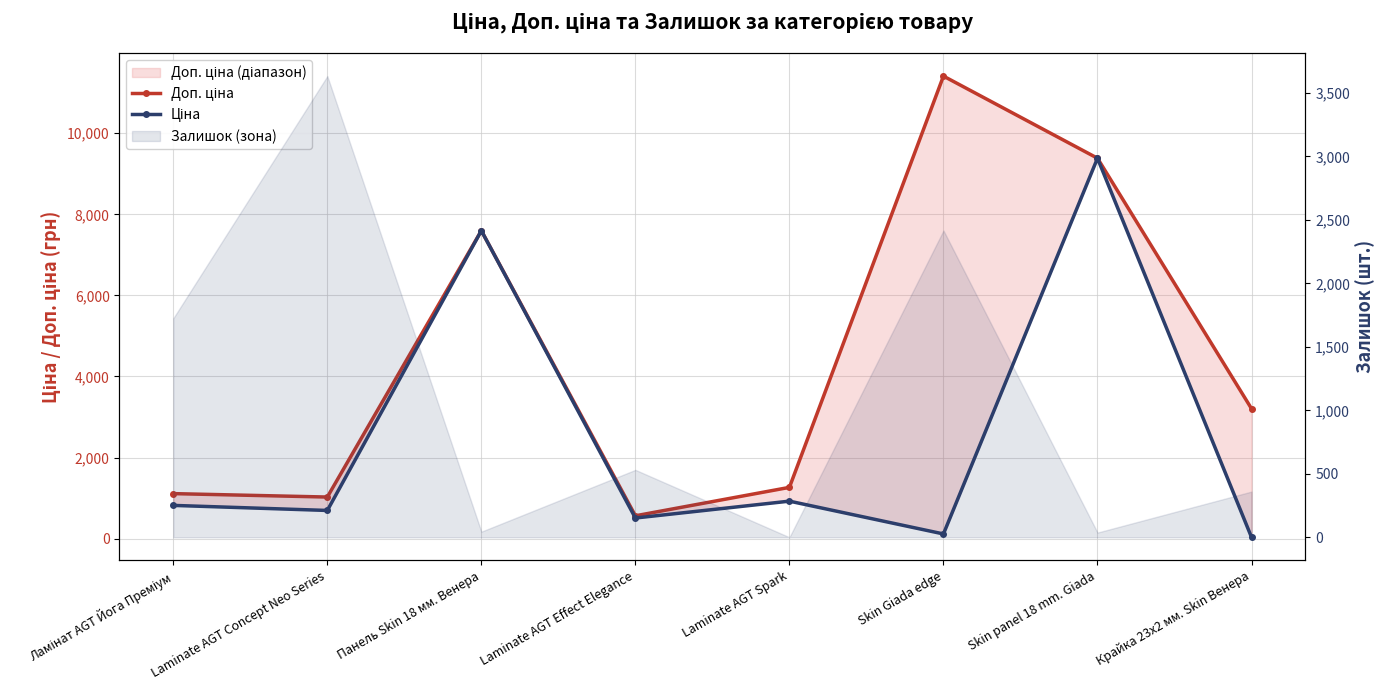

At which category is the sum across all series the highest?

Skin panel 18 mm. Giada